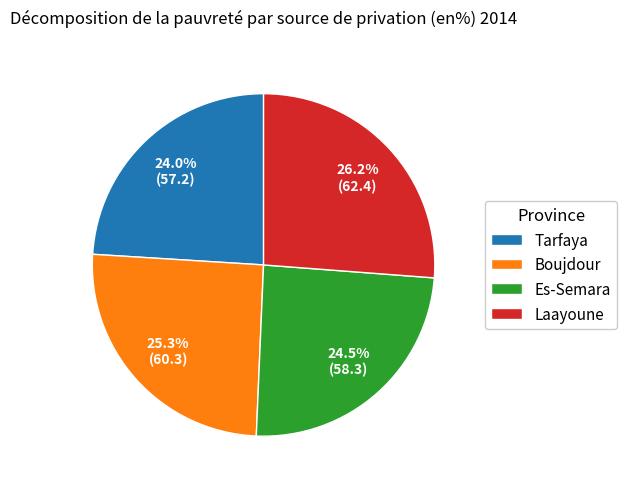

What percentage is NOT represented by Laayoune?

73.8%